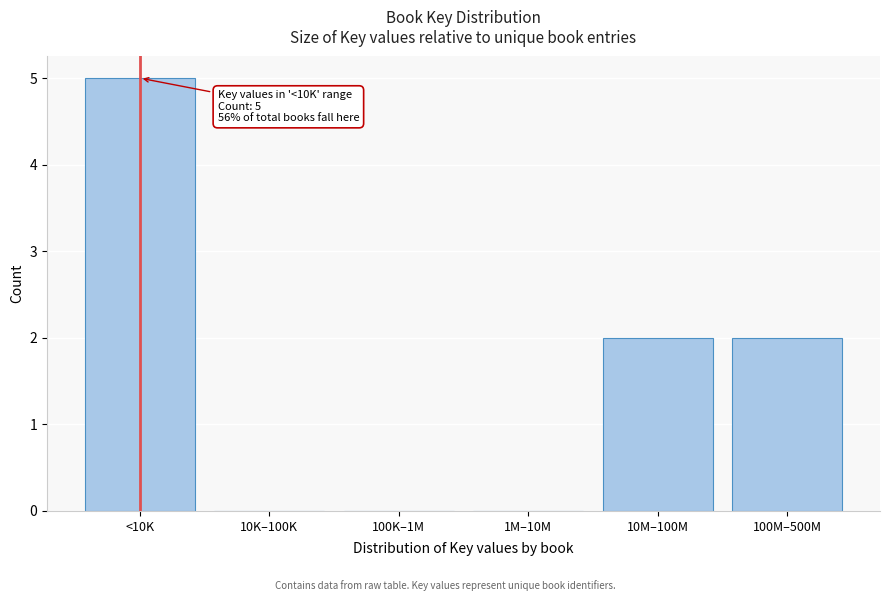

Reading left to right, list all the values displayed in this chart.

<10K=5	10K–100K=0	100K–1M=0	1M–10M=0	10M–100M=2	100M–500M=2